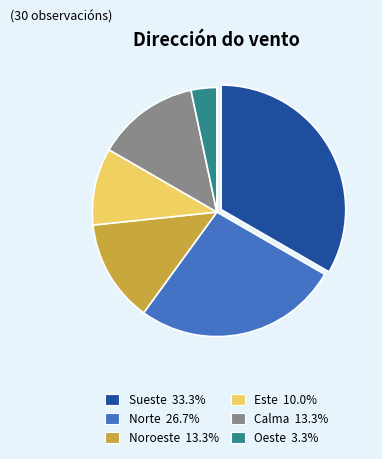

What is the ratio of the value at Noroeste to the value at Este?

1.3